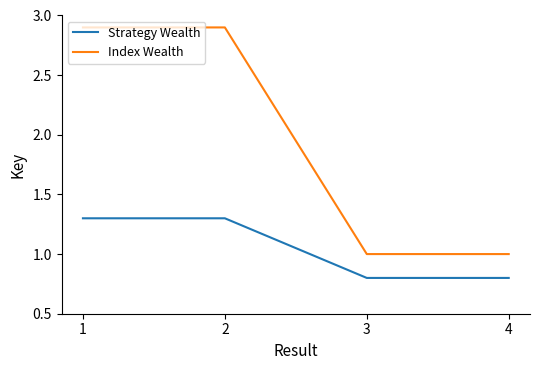

Which series has the widest spread of values?

Index Wealth